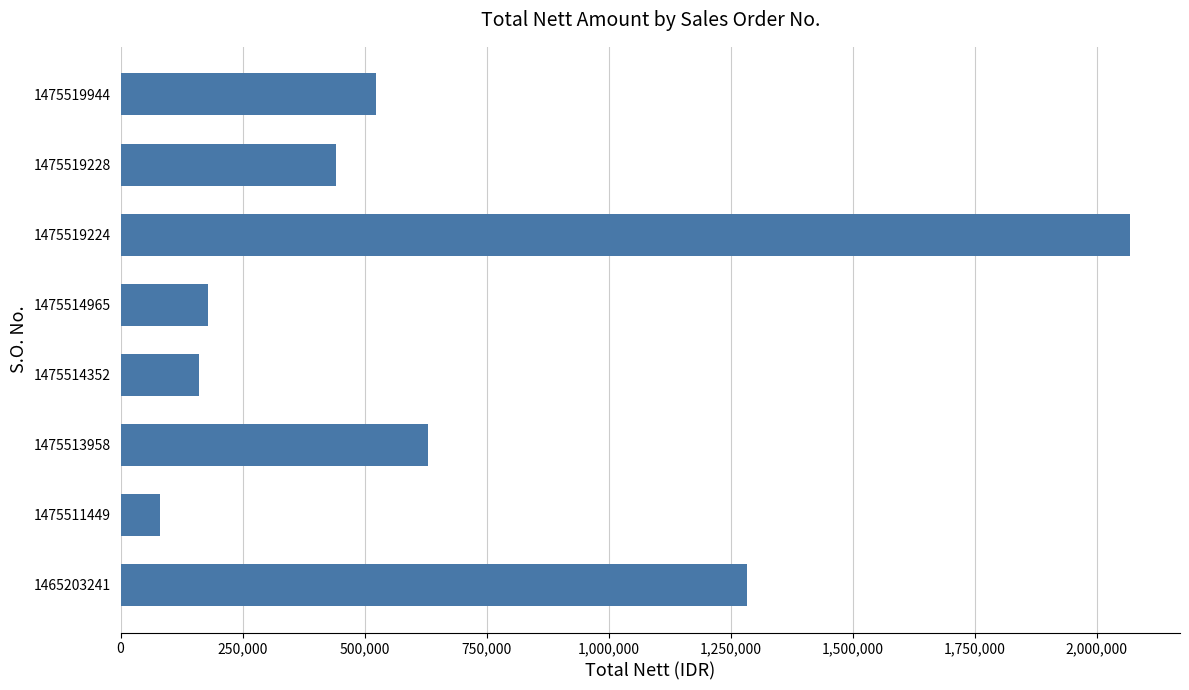

How many bars are there in total?

8